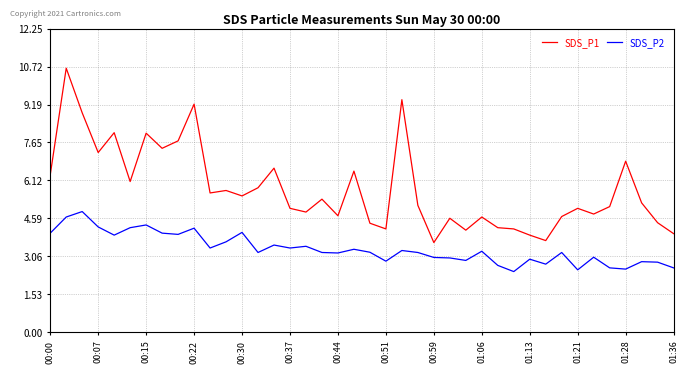

What is the highest value of the SDS_P1 series?

10.7